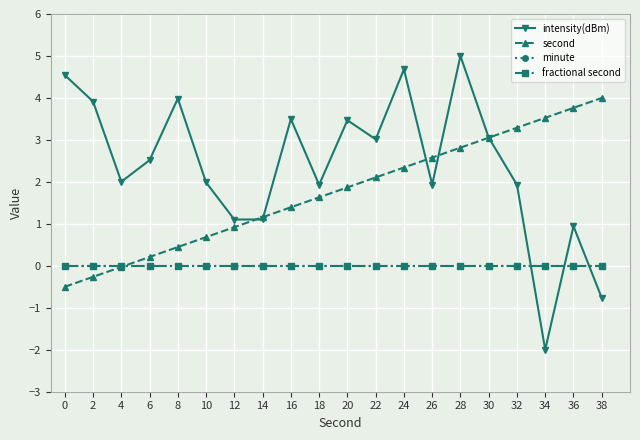

Is this an area chart (filled region under the line)?

No